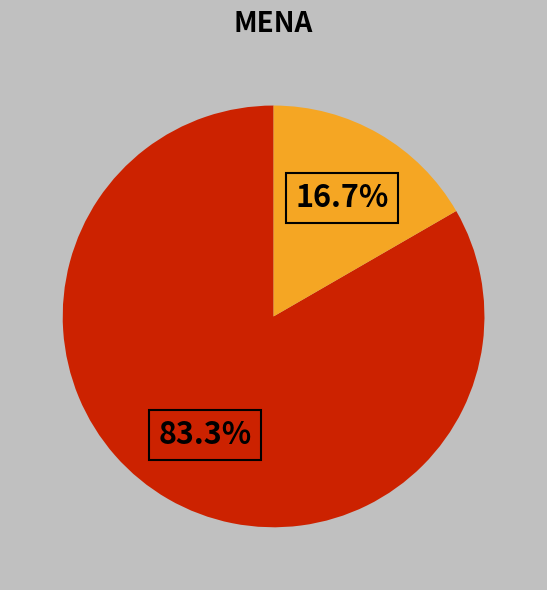

Does any single category account for the majority?

Yes